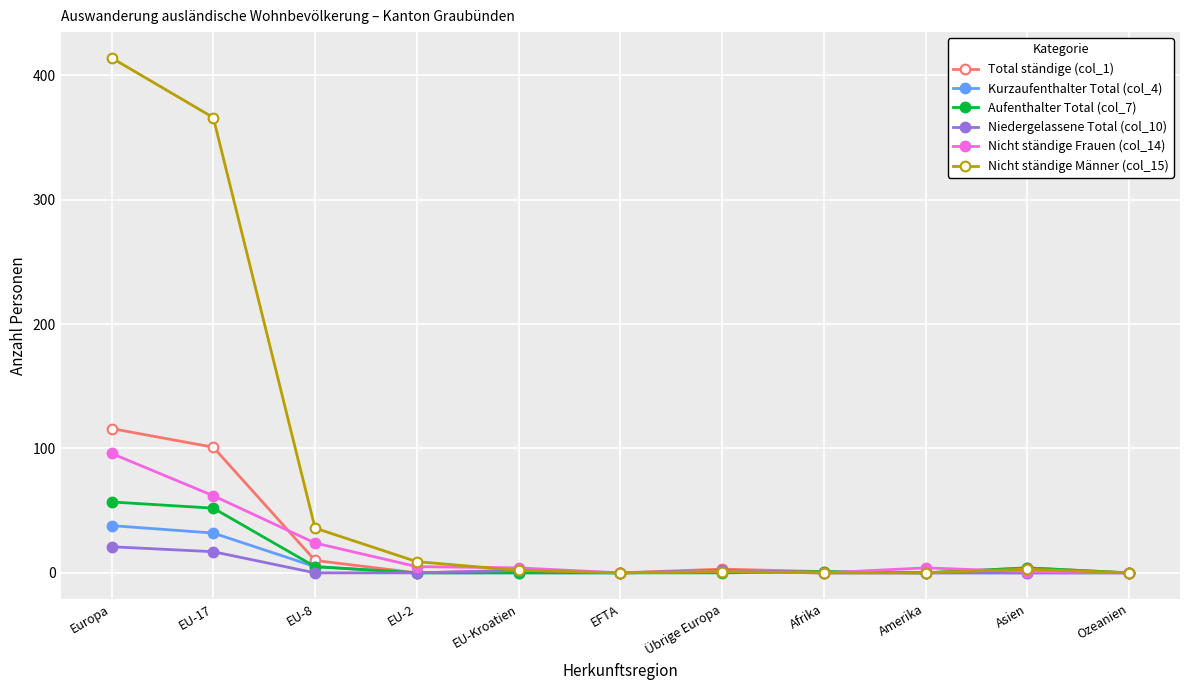

What is the sum of all Total ständige (col_1) values?

237